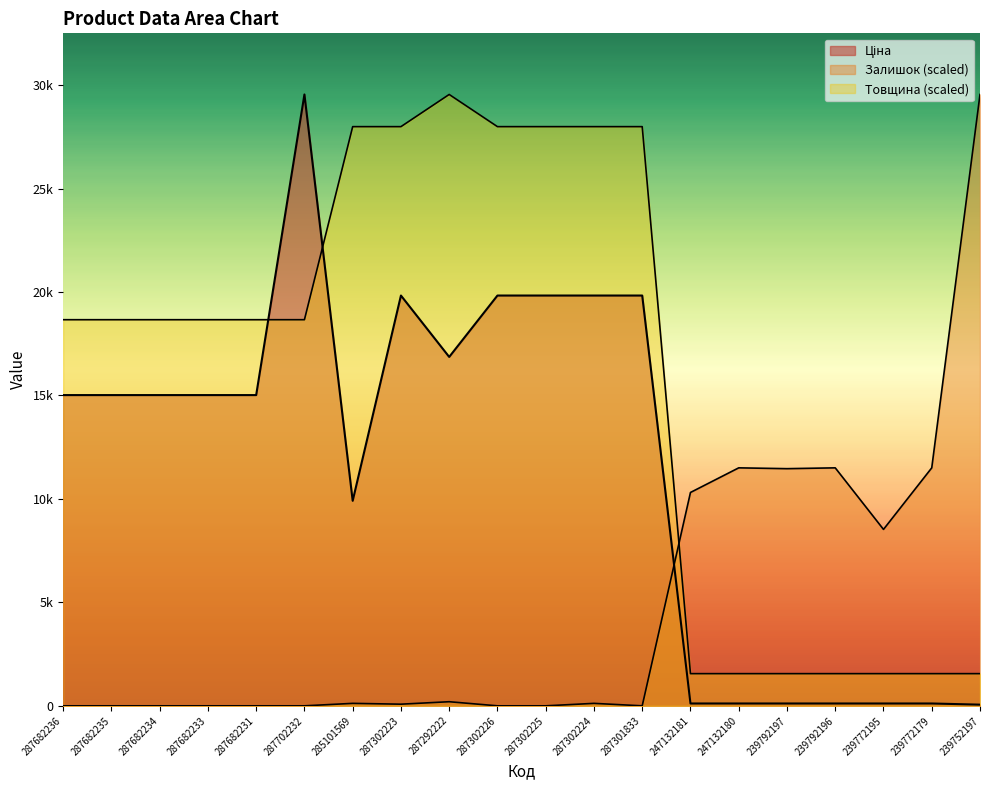

At which label does Залишок first exceed 118?

285101569